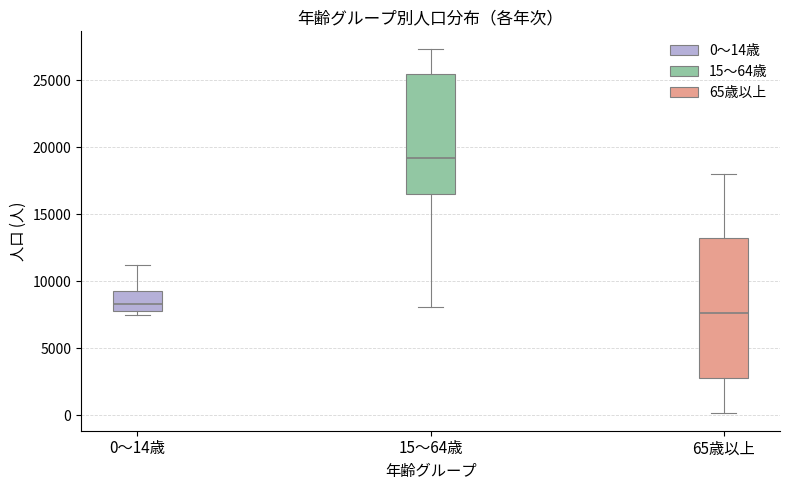

Reading left to right, transcribe this box plot: for each box, give where its median line is, the range the box spans, and where its two whiskers end, as read against the y-axis. The values are not printed on the chart, so give them approximately, as read against the axis.

0～14歳: median 8500, box 8000 to 9500, whiskers 7500 to 11000
15～64歳: median 19000, box 16500 to 25500, whiskers 8000 to 27500
65歳以上: median 7500, box 3000 to 13000, whiskers 0 to 18000